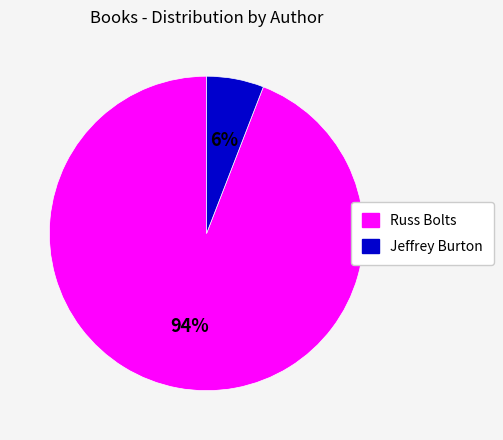

Which has a higher value, Jeffrey Burton or Russ Bolts?

Russ Bolts